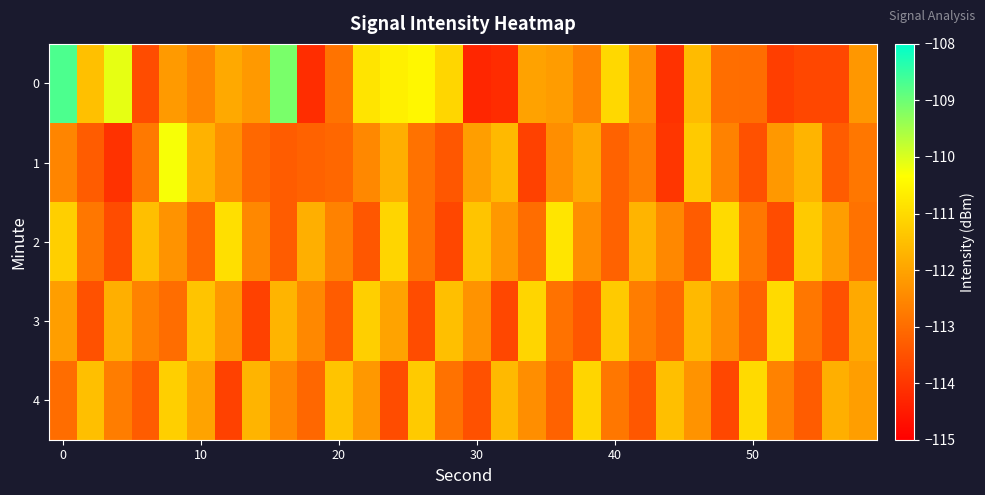

What is the maximum value shown in the chart?

-108.7